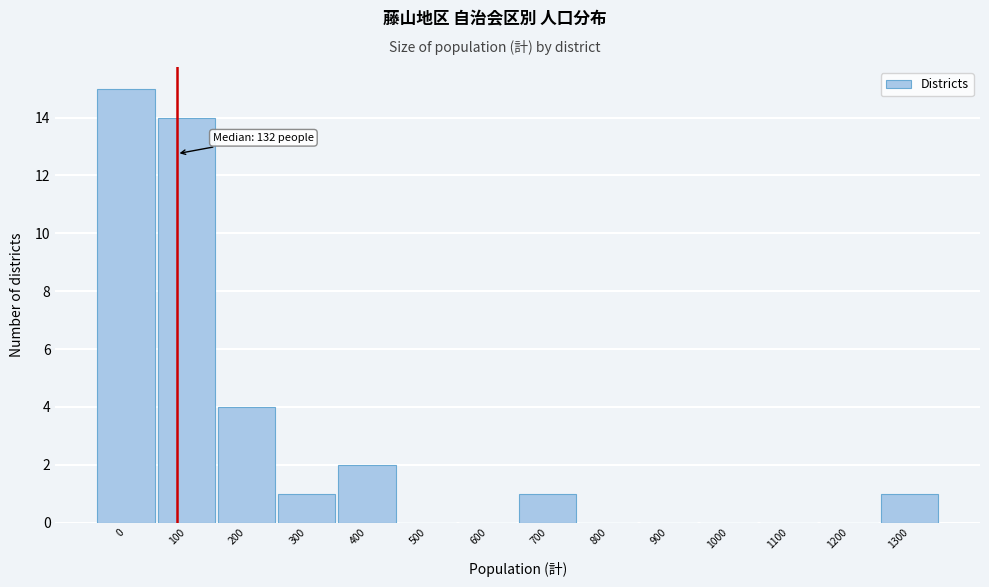

Reading right to left, list all the values displayed in this chart.

1300=1	1200=0	1100=0	1000=0	900=0	800=0	700=1	600=0	500=0	400=2	300=1	200=4	100=14	0=15